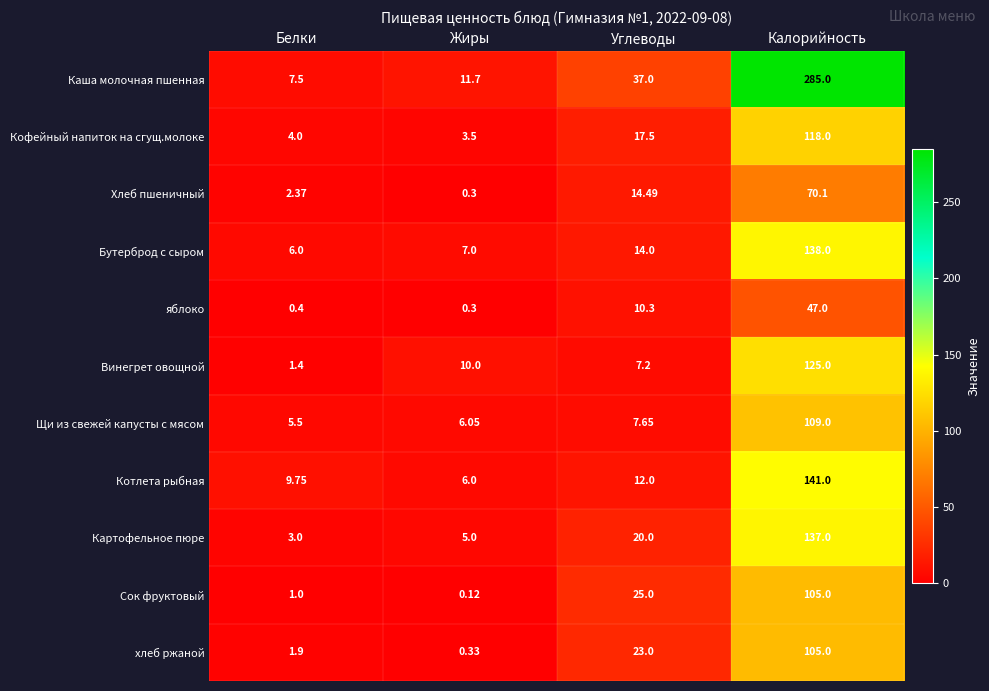

Between Белки and Жиры, which series saw the biggest shift?

Винегрет овощной